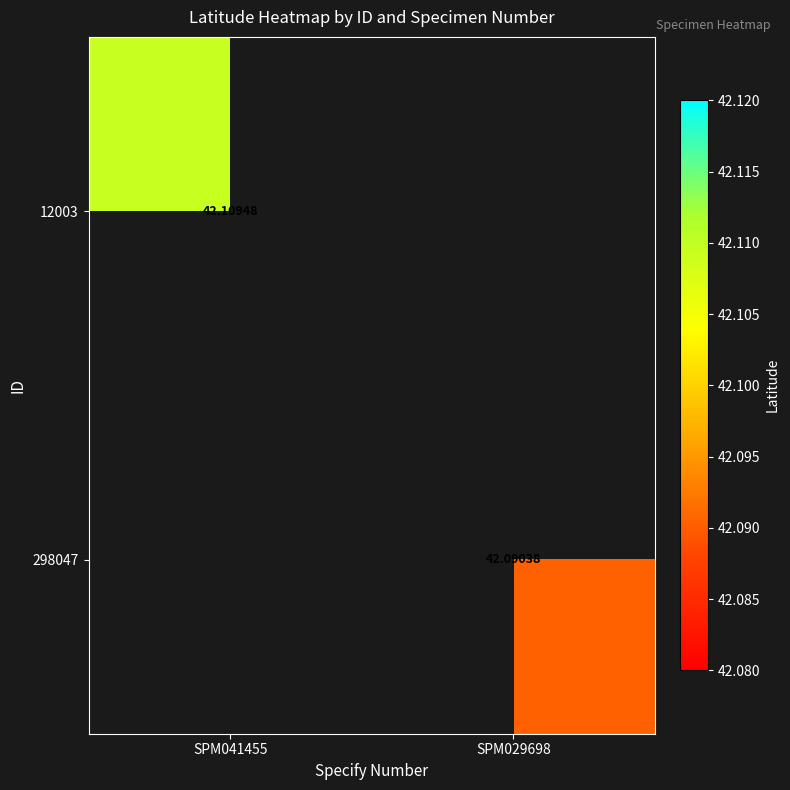

True or false: 12003 has a value of 42.1 at SPM041455.

True